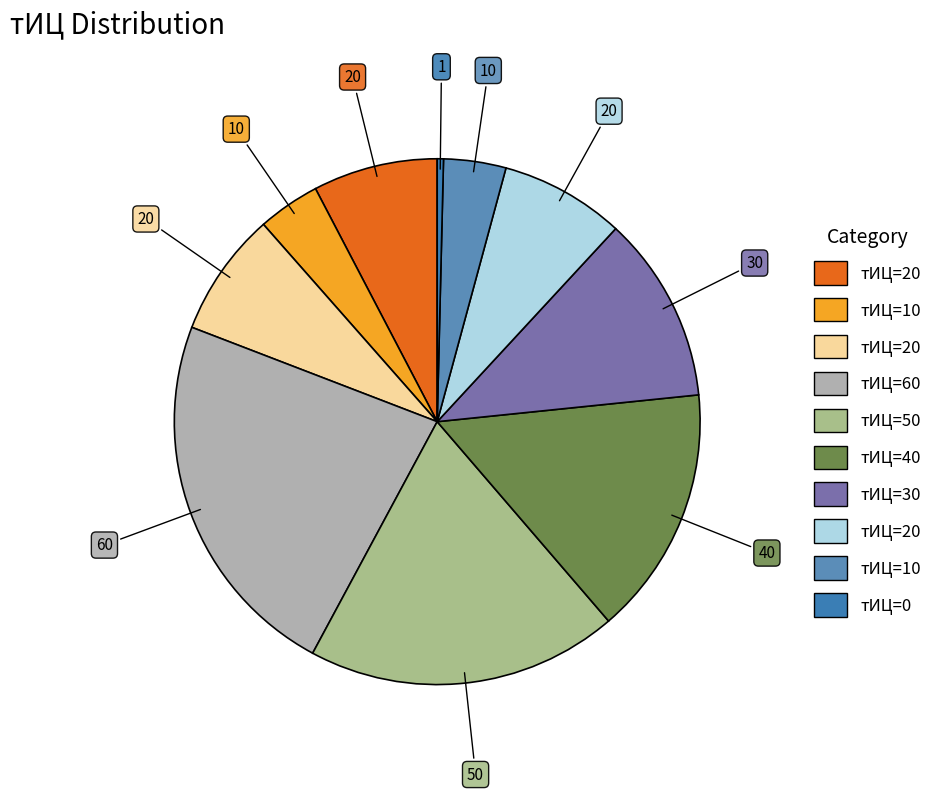

Is there any slice that represents more than half of the pie?

No